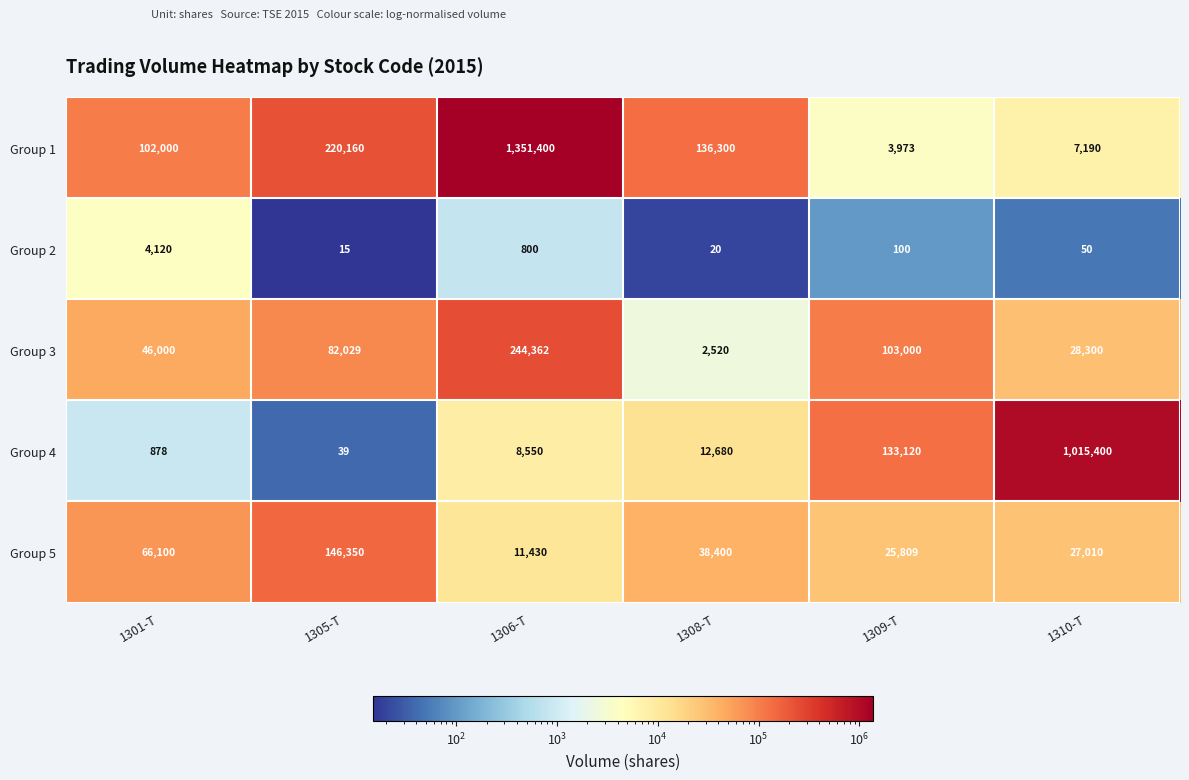

Between 1305-T and 1308-T, which series saw the biggest shift?

Group 5